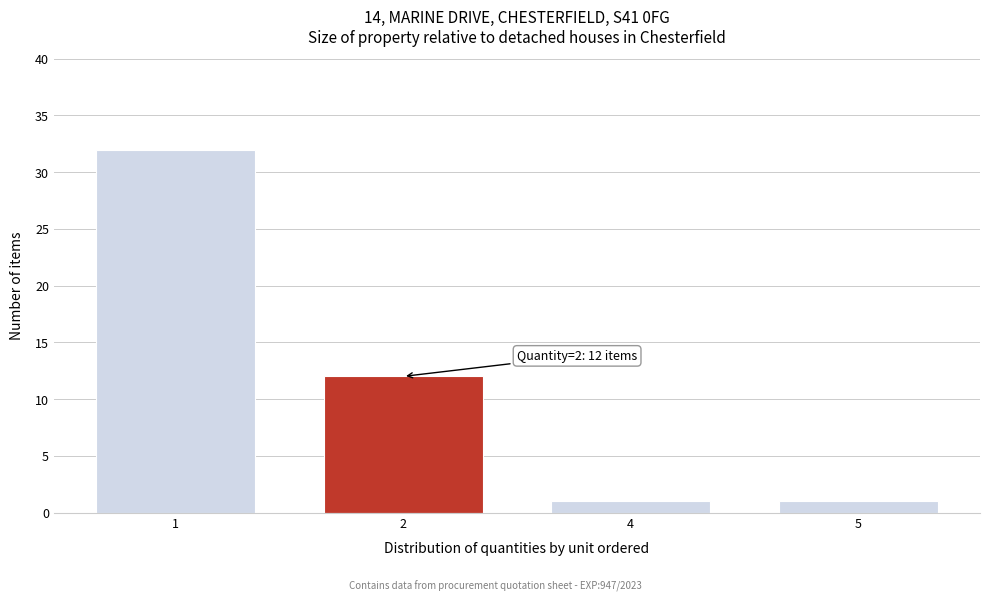

Reading left to right, list all the values displayed in this chart.

32	12	1	1